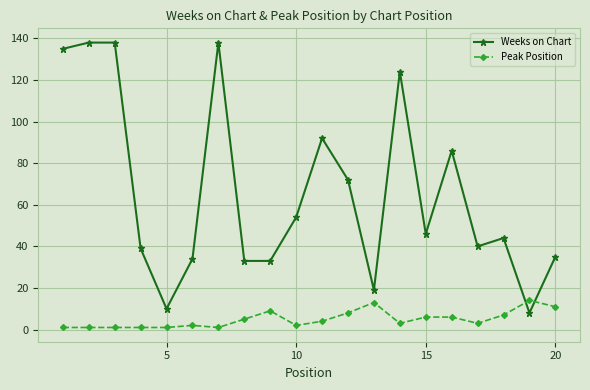

Which series has the widest spread of values?

Weeks on Chart